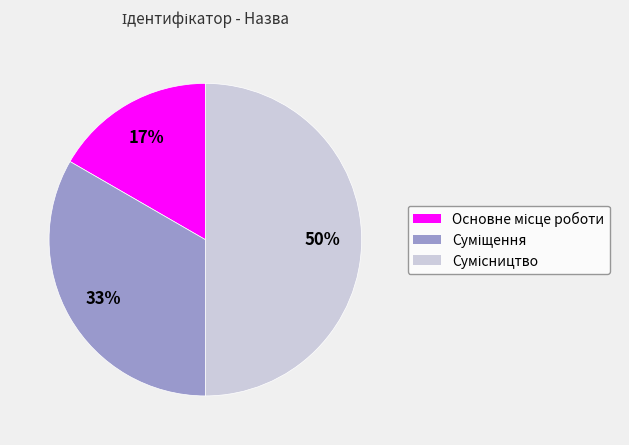

Which slice is the largest?

Сумісництво